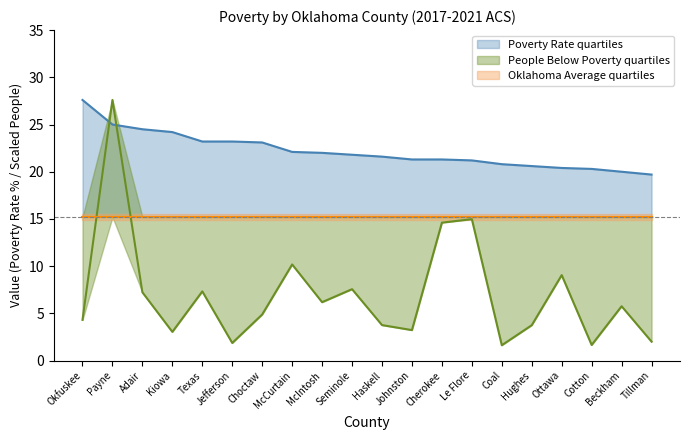

What is the difference between the maximum and minimum values in the People Below Poverty (hundreds) series?

26.0